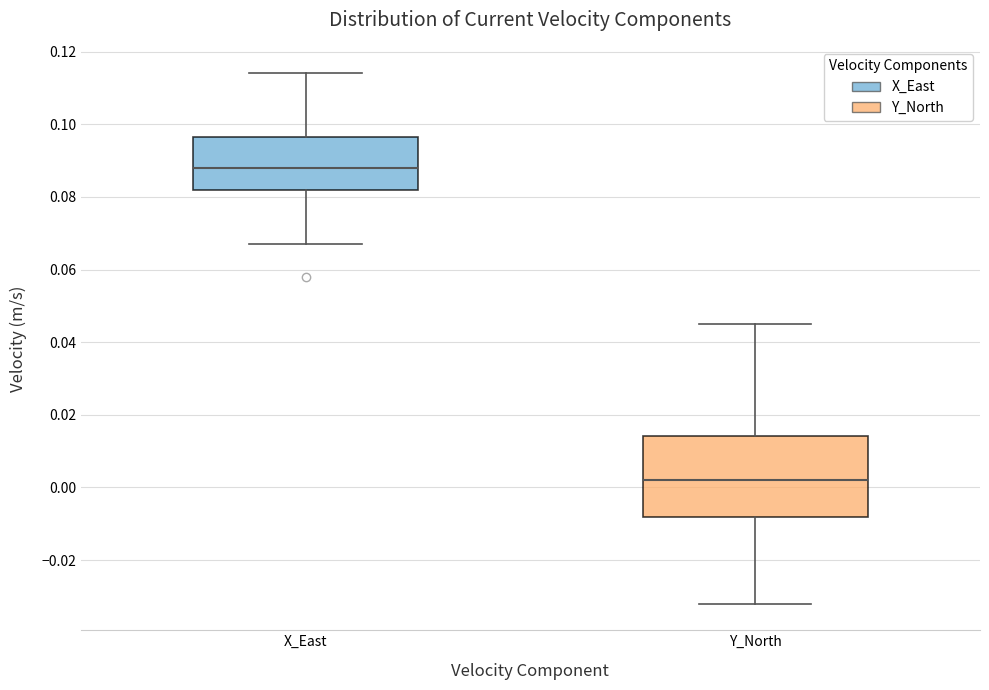

Reading left to right, read every box against the y-axis: the position of its median line, the range the box covers, and the ends of its whiskers. The values are not printed on the chart, so give them approximately, as read against the axis.

X_East: median 0.088, box 0.082 to 0.096, whiskers 0.068 to 0.114
Y_North: median 0.002, box -0.008 to 0.014, whiskers -0.032 to 0.046